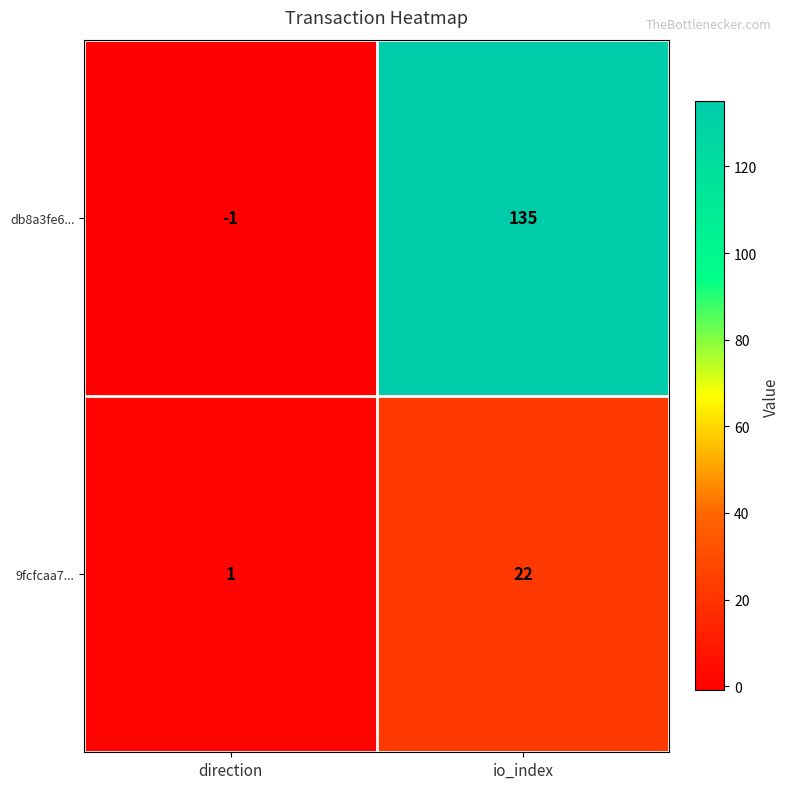

Which series has the largest range (max minus min)?

db8a3fe6...